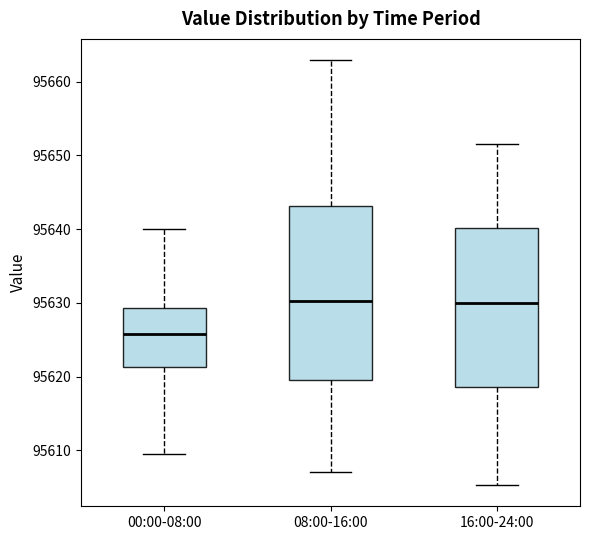

Where does the upper whisker of the box for 16:00-24:00 end on the y-axis? The values are not printed on the chart, so give them approximately, as read against the axis.

95652